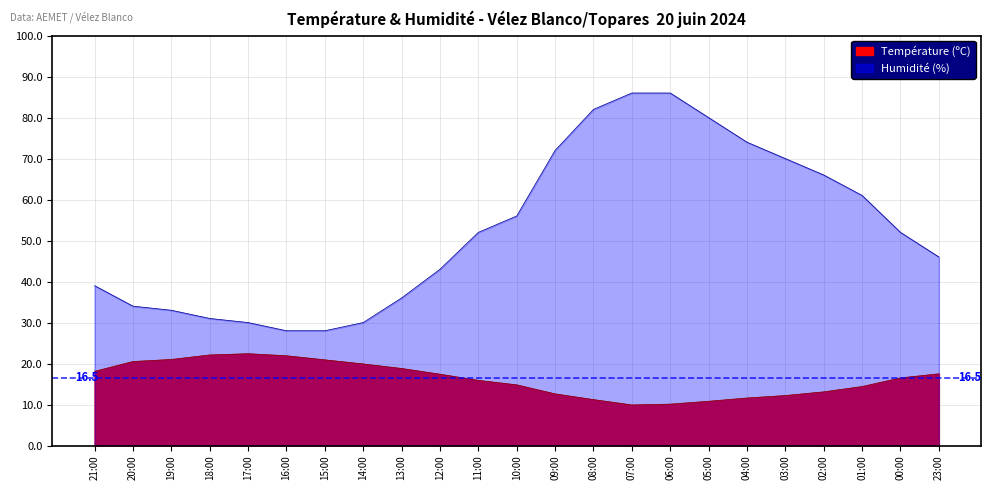

At how many categories does at least one series exceed 22?

23